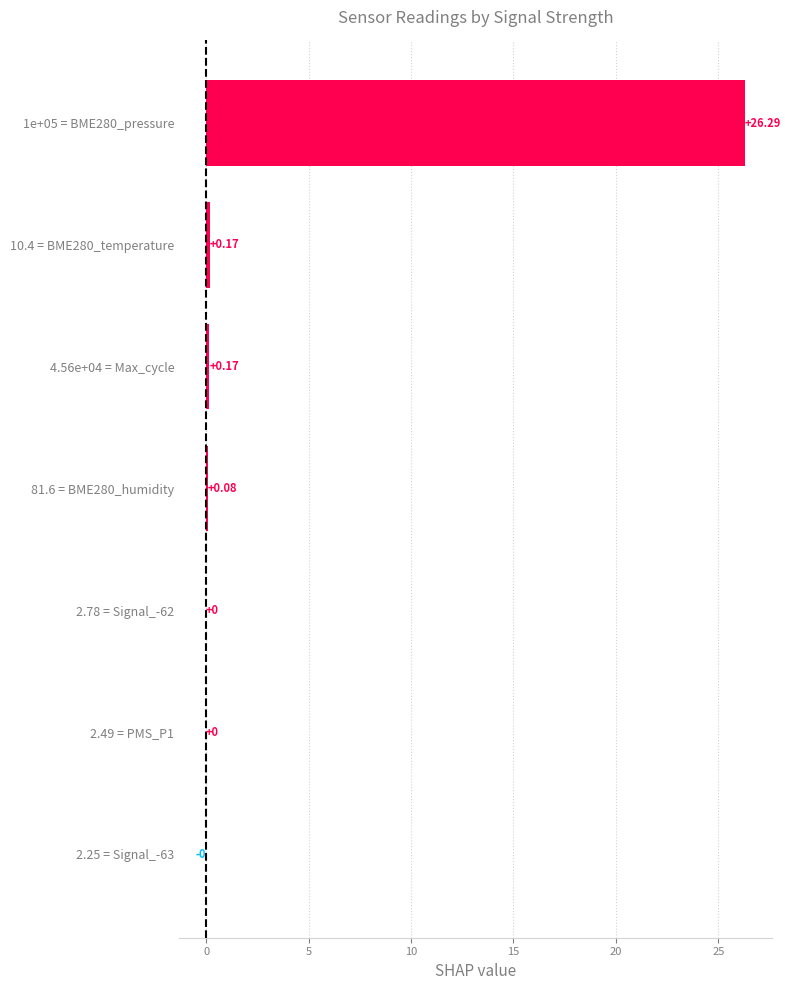

What is the change in value from 2.49 = PMS_P1 to 4.56e+04 = Max_cycle?

+0.2